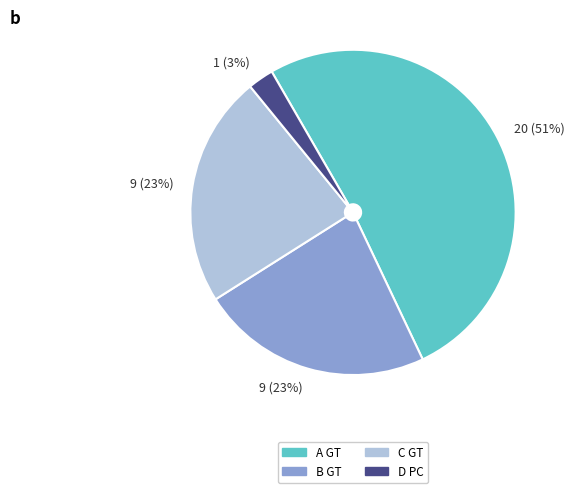

To the nearest percent, what is the average slice percentage?

25%